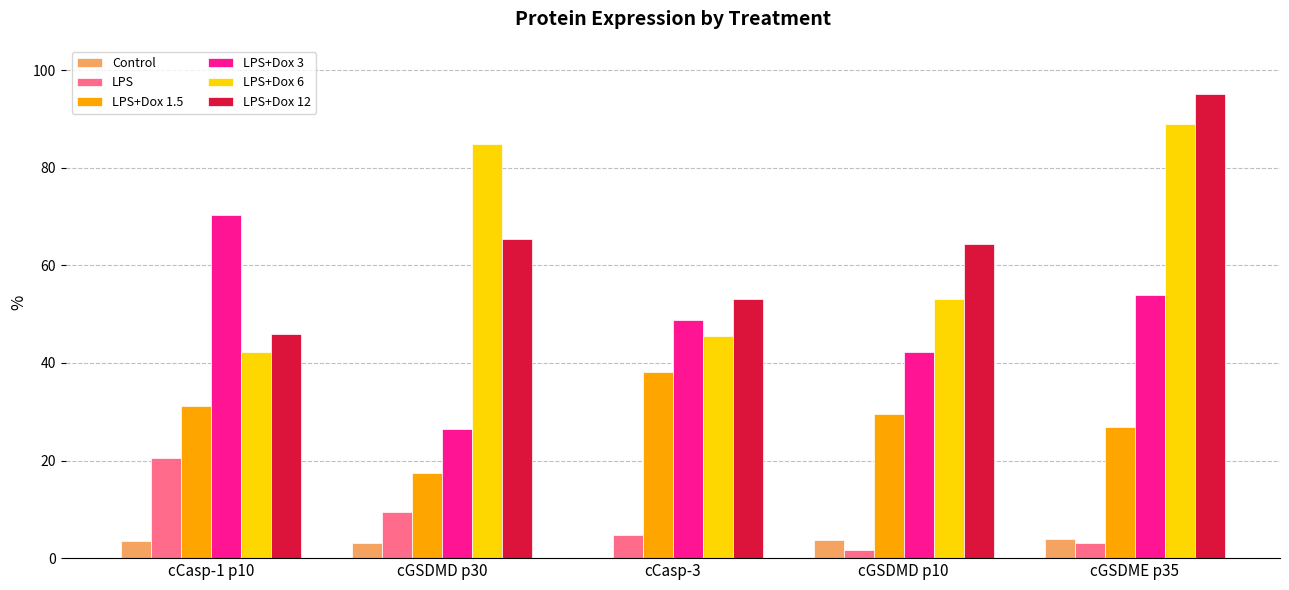

What is the sum of all Control values?

14.4